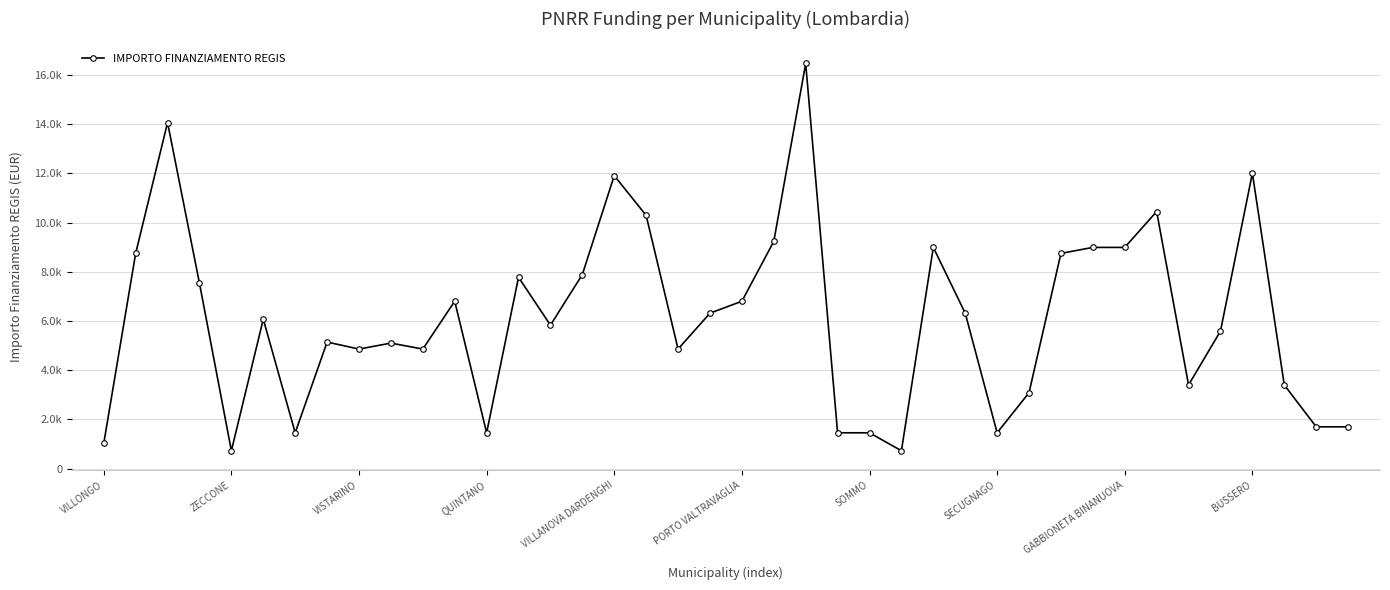

What is the smallest value displayed?

729